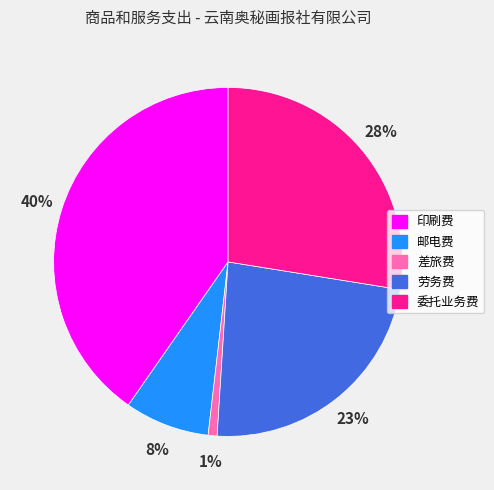

To the nearest percent, what is the difference between the largest and smallest slice percentages?

39%